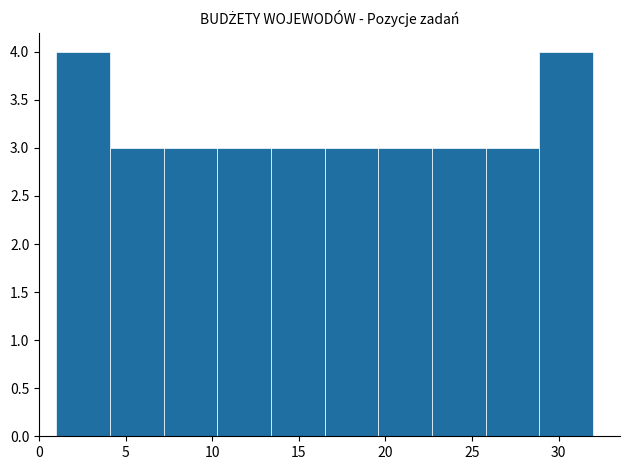

Reading left to right, transcribe this chart: for each bar, give the range it covers on the x-axis and its height. Neither the bar edges nor the heights are printed on the chart, so give them approximately, as read against the axes.

1.0 to 4.1: 4
4.1 to 7.2: 3
7.2 to 10.3: 3
10.3 to 13.4: 3
13.4 to 16.5: 3
16.5 to 19.6: 3
19.6 to 22.7: 3
22.7 to 25.8: 3
25.8 to 28.9: 3
28.9 to 32.0: 4